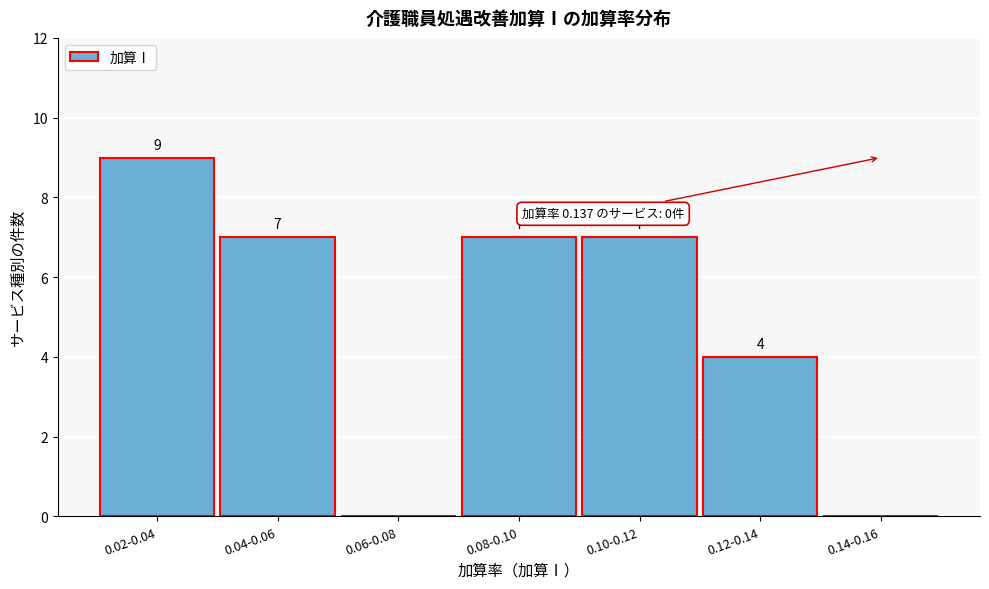

Reading left to right, extract all data points from this chart.

0.02-0.04=9	0.04-0.06=7	0.06-0.08=0	0.08-0.10=7	0.10-0.12=7	0.12-0.14=4	0.14-0.16=0